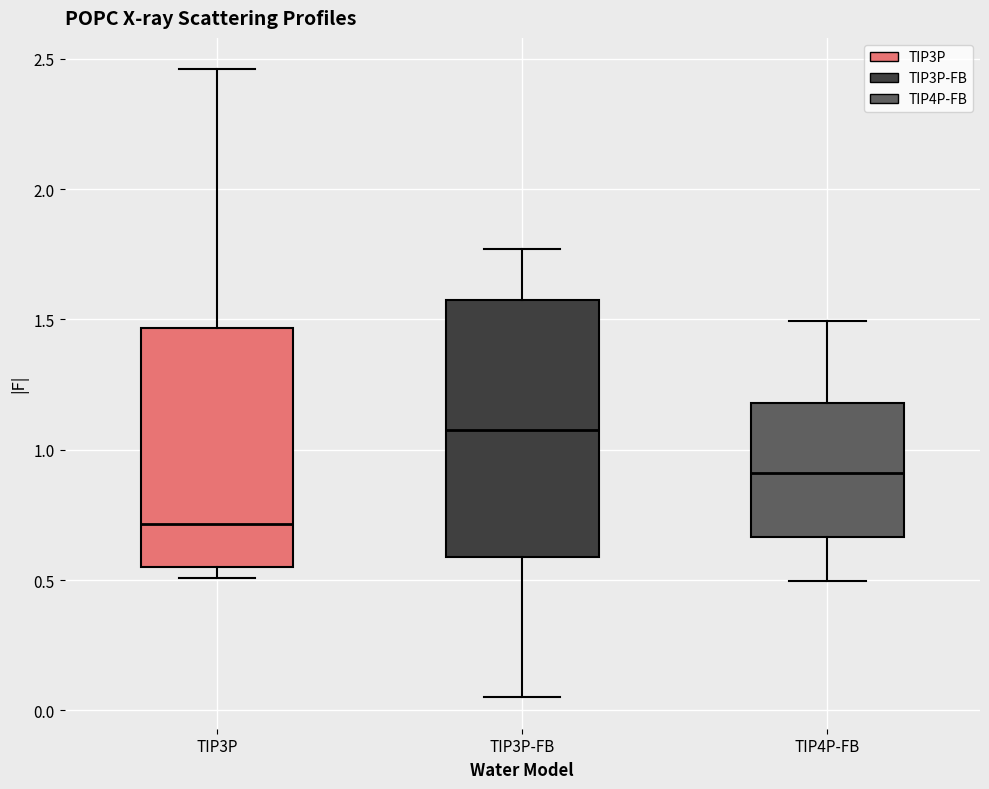

Reading left to right, read every box against the y-axis: the position of its median line, the range the box covers, and the ends of its whiskers. The values are not printed on the chart, so give them approximately, as read against the axis.

TIP3P: median 0.70, box 0.55 to 1.45, whiskers 0.50 to 2.45
TIP3P-FB: median 1.10, box 0.60 to 1.55, whiskers 0.05 to 1.75
TIP4P-FB: median 0.90, box 0.65 to 1.20, whiskers 0.50 to 1.50